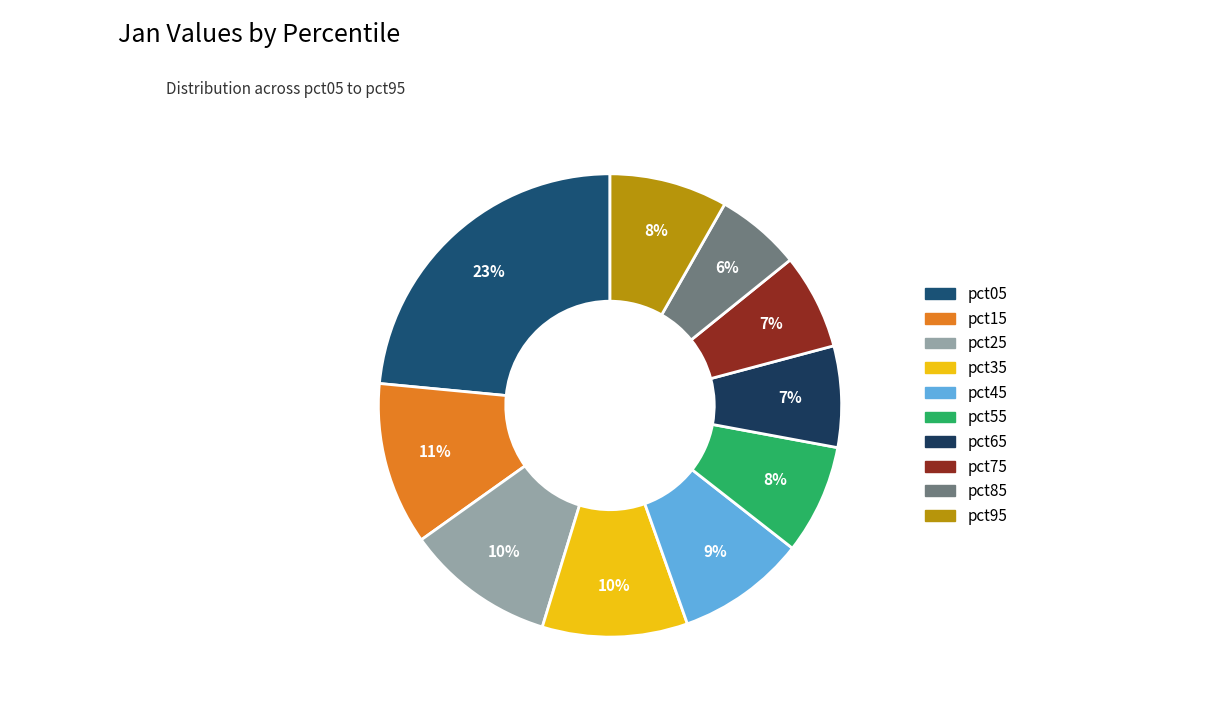

Is there any slice that represents more than half of the pie?

No